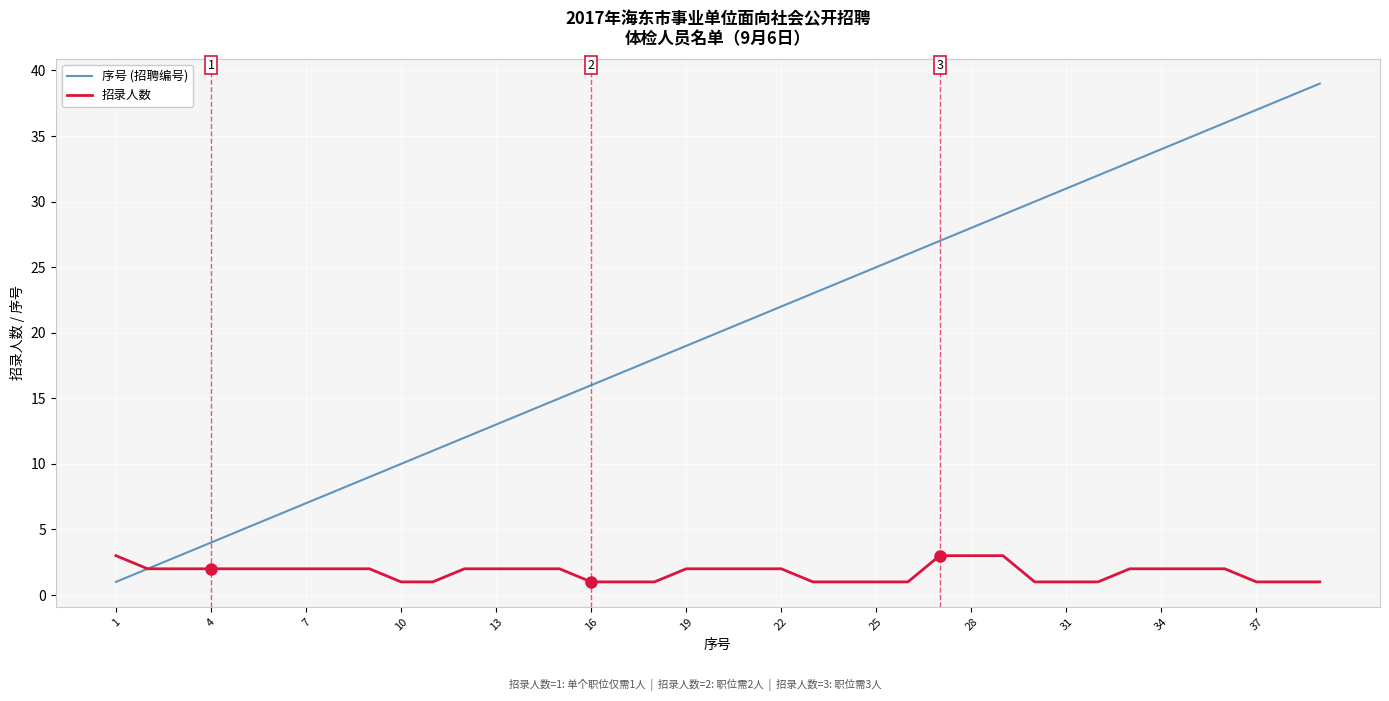

How many values in the 序号 (招聘编号) series are below 20?

19